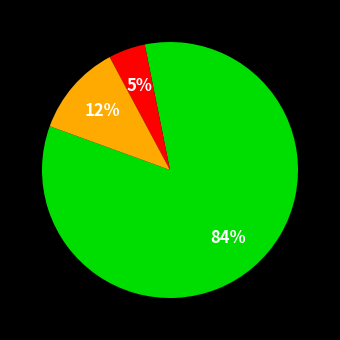

Is there a majority slice in this chart?

Yes